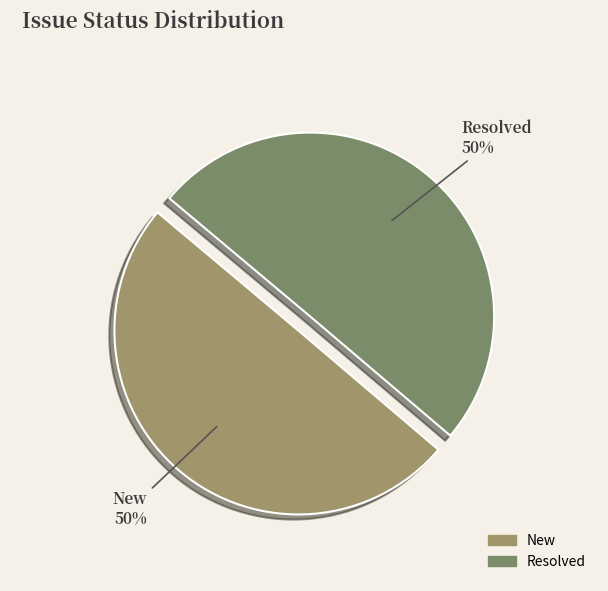

What percentage is the Resolved slice, to the nearest percent?

50%